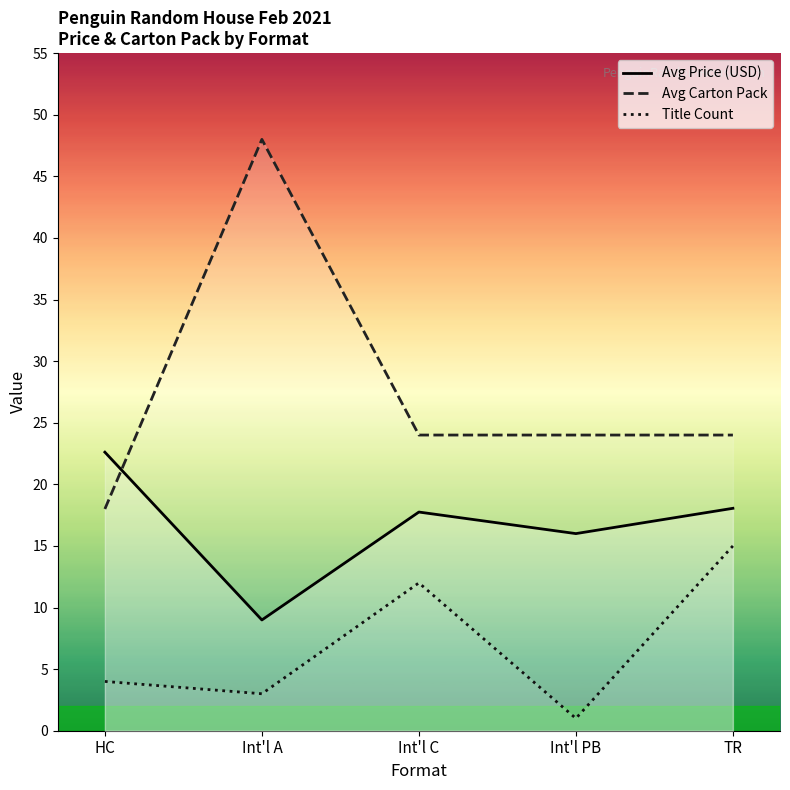

What is the approximate value of Avg Carton Pack at HC?

18.0